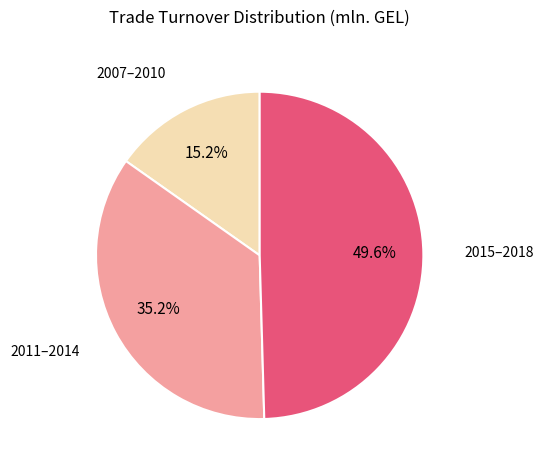

Is there any slice that represents more than half of the pie?

No